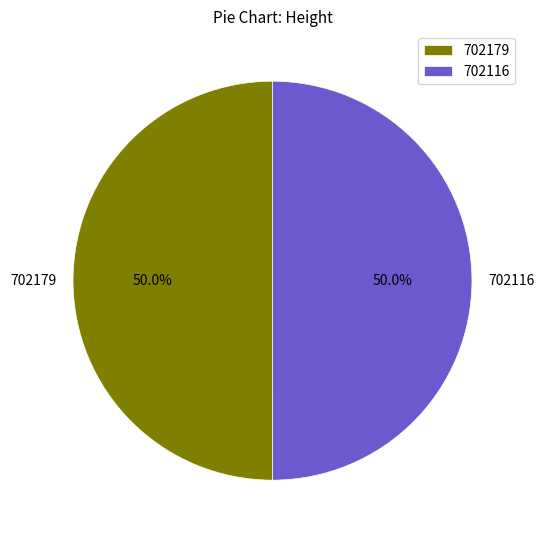

What is the ratio of the value at 702116 to the value at 702179?

1.0